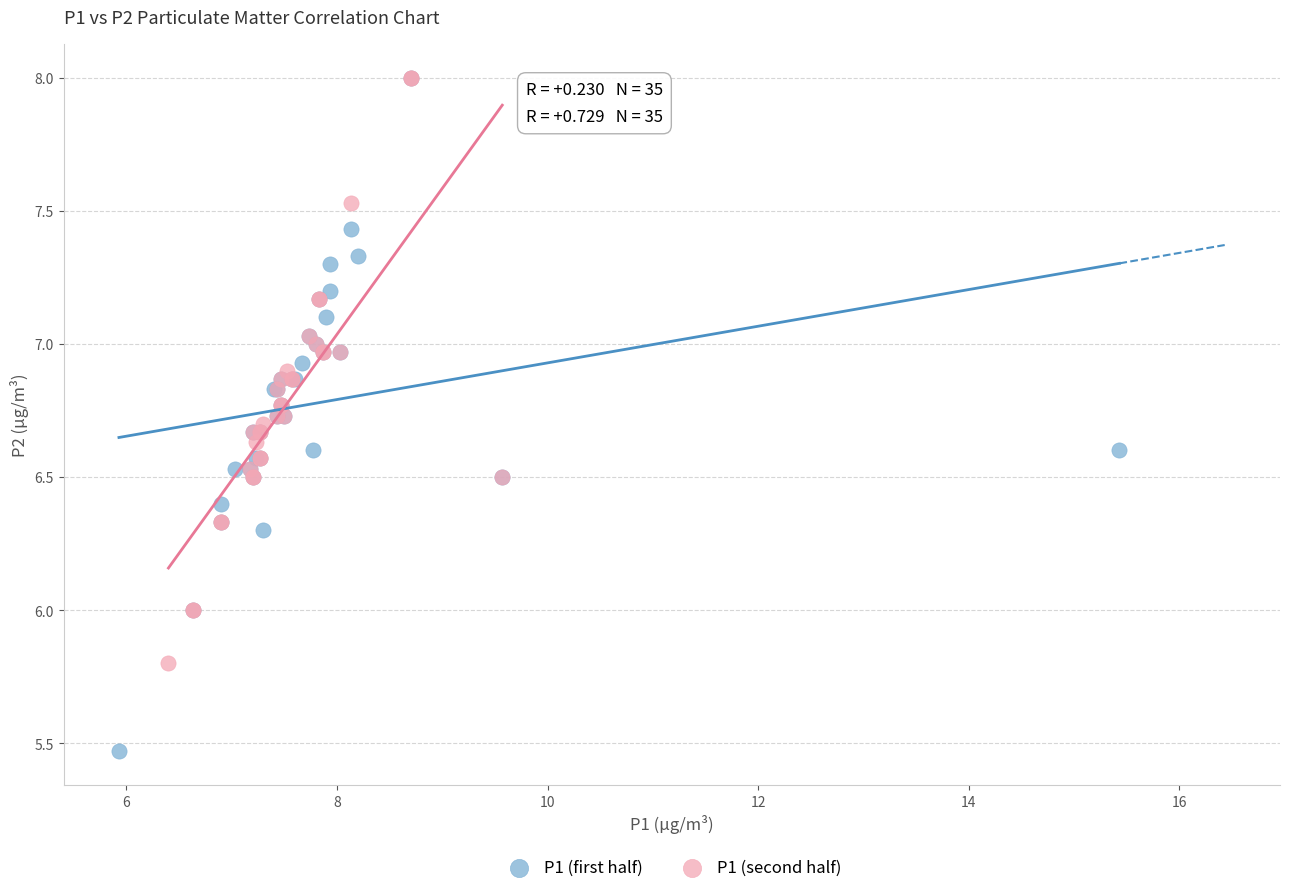

Which series reaches the minimum Y coordinate?

P1 (first half)